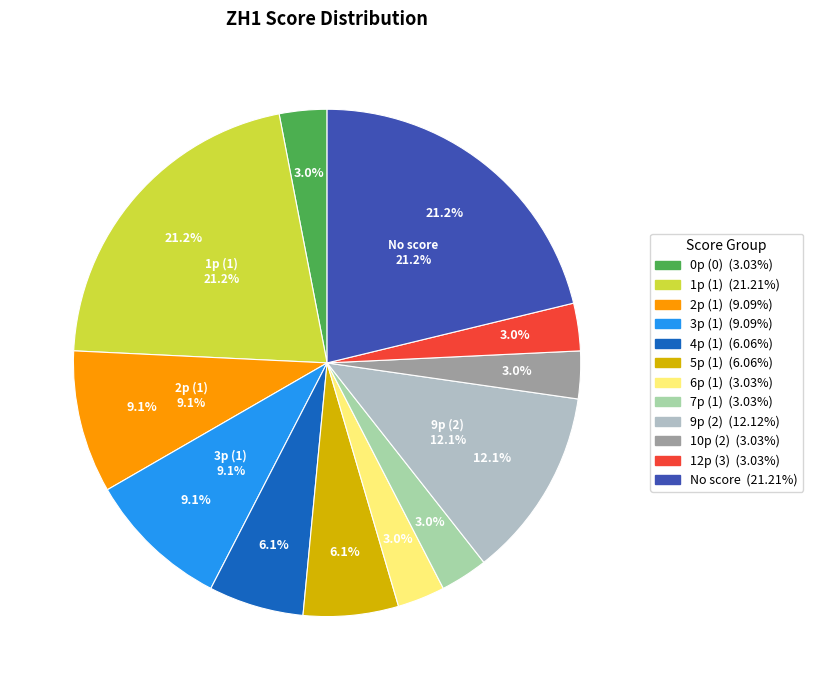

Combined, do 5p_2 and 5p_1 account for over 50%?

No